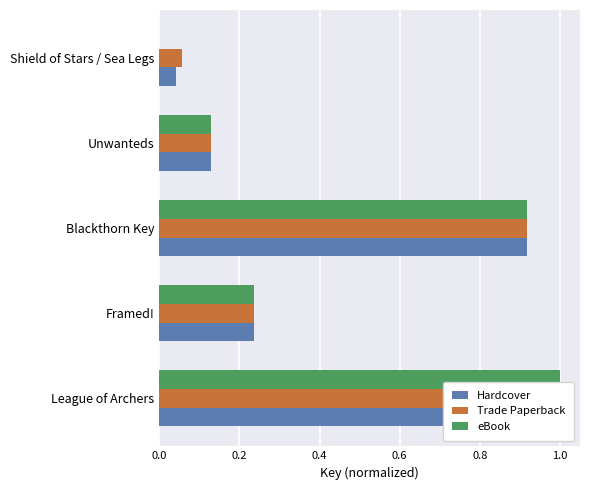

Reading right to left, list all the values displayed in this chart.

Hardcover: 0.0	0.1	0.9	0.2	1.0
Trade Paperback: 0.1	0.1	0.9	0.2	1.0
eBook: 0.0	0.1	0.9	0.2	1.0